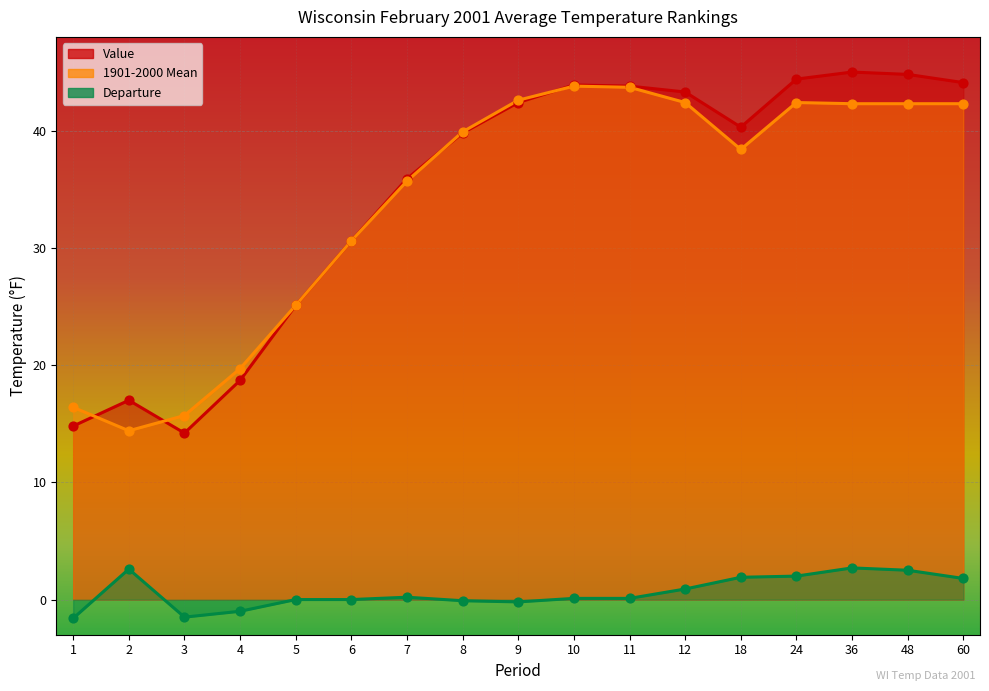

Which series contains the highest Y value?

Value